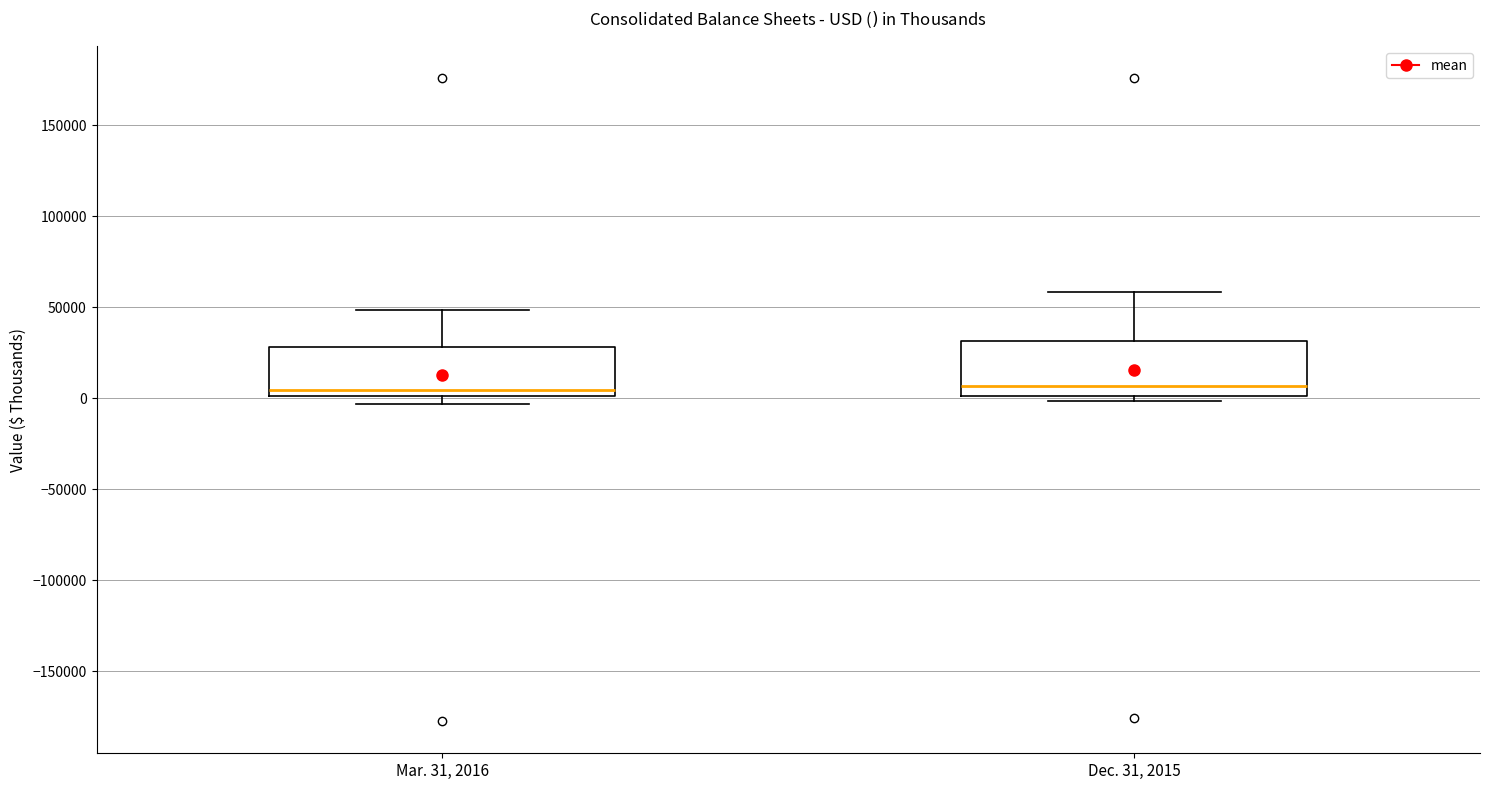

Reading left to right, read every box against the y-axis: the position of its median line, the range the box covers, and the ends of its whiskers. The values are not printed on the chart, so give them approximately, as read against the axis.

Mar. 31, 2016: median 5000, box 0 to 30000, whiskers -5000 to 50000
Dec. 31, 2015: median 5000, box 0 to 30000, whiskers 0 (just below the box's lower edge) to 60000